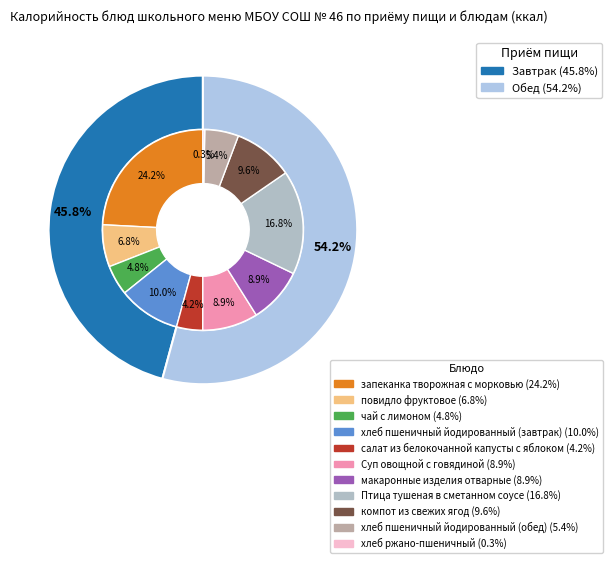

Between Птица тушеная в сметанном соусе and хлеб пшеничный йодированный (обед), which is larger?

Птица тушеная в сметанном соусе